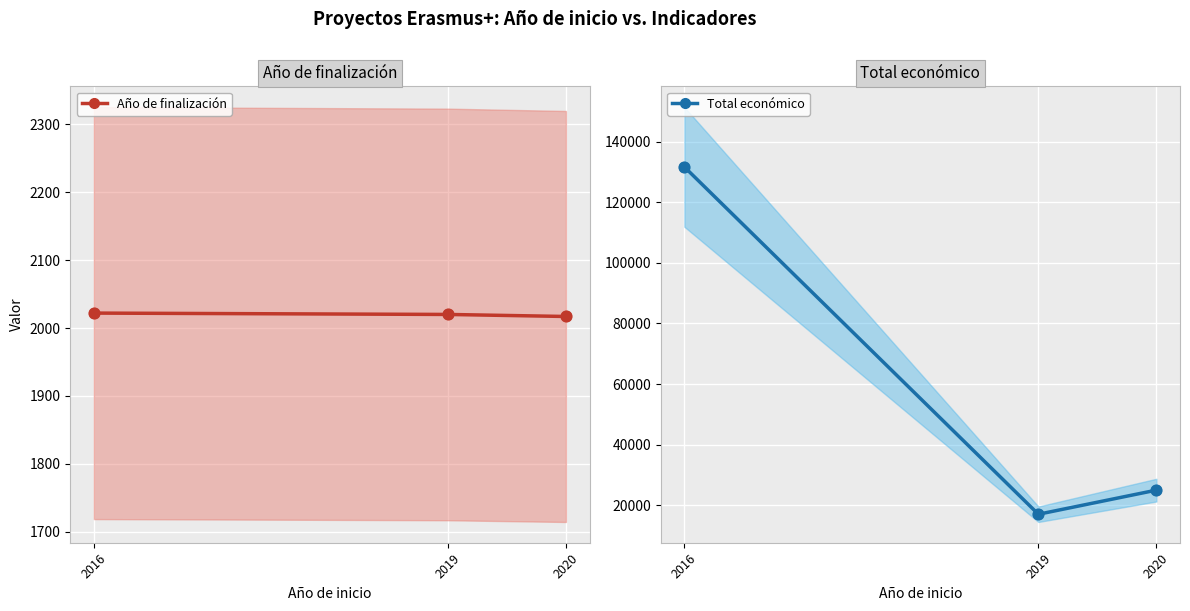

Which series has the largest total across all categories?

Total económico